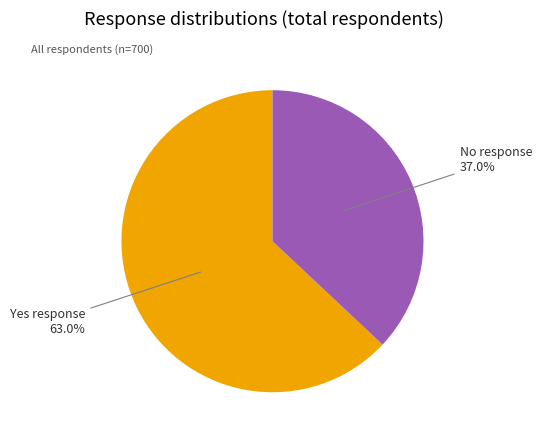

Rank the categories by value from lowest to highest.

No response, Yes response